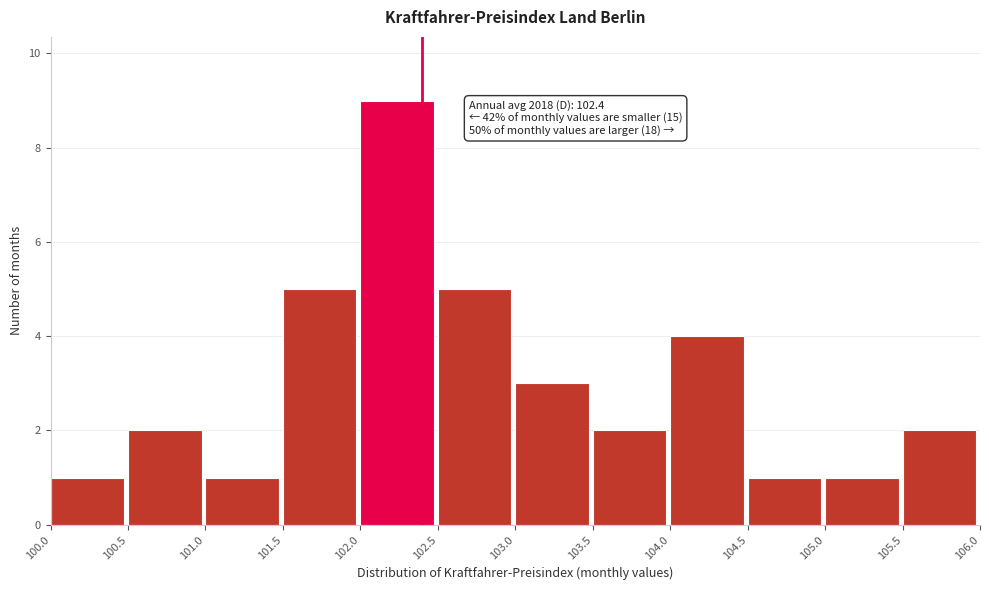

Which range on the x-axis has the tallest bar?

102.0 to 102.5